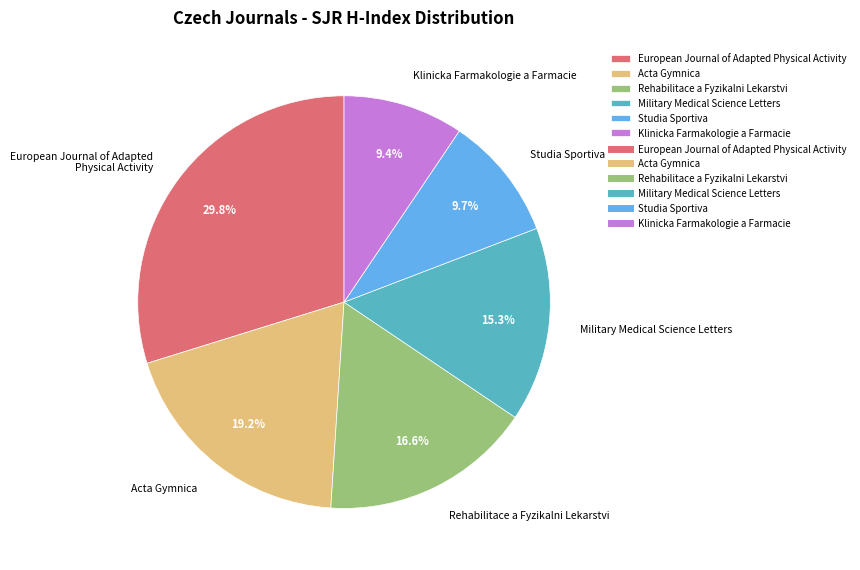

Approximately how many times larger is the value at Military Medical Science Letters compared to Klinicka Farmakologie a Farmacie?

1.6